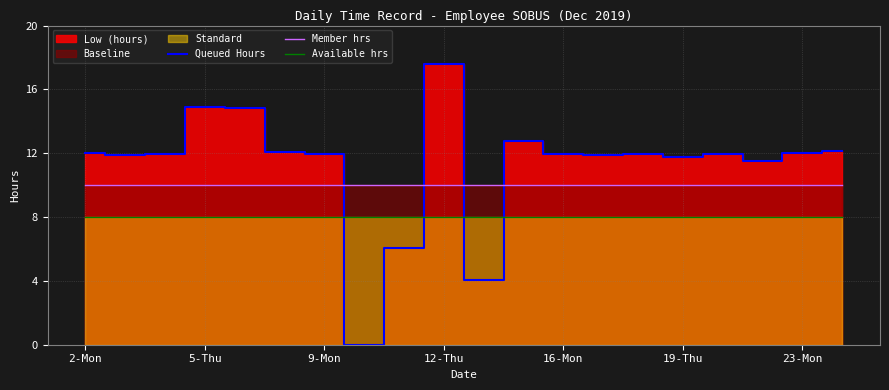

Reading left to right, list all the values displayed in this chart.

Queued Hours: 12.0	11.9	11.9	14.9	14.9	12.1	11.9	0.0	6.1	17.6	4.0	12.8	11.9	11.9	11.9	11.8	11.9	11.5	12.0	12.2
Member hrs: 10.0	10.0	10.0	10.0	10.0	10.0	10.0	10.0	10.0	10.0	10.0	10.0	10.0	10.0	10.0	10.0	10.0	10.0	10.0	10.0
Available hrs: 8.0	8.0	8.0	8.0	8.0	8.0	8.0	8.0	8.0	8.0	8.0	8.0	8.0	8.0	8.0	8.0	8.0	8.0	8.0	8.0